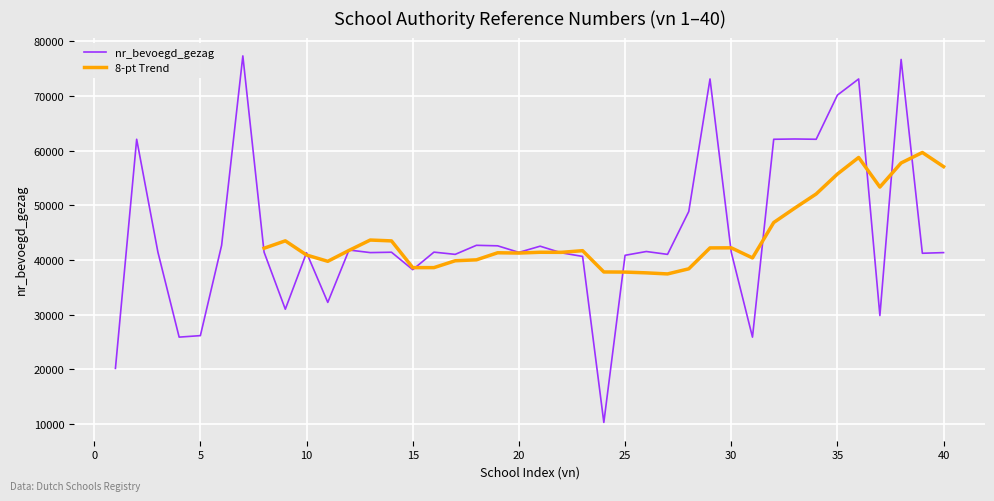

What is the minimum value for nr_bevoegd_gezag?

10249